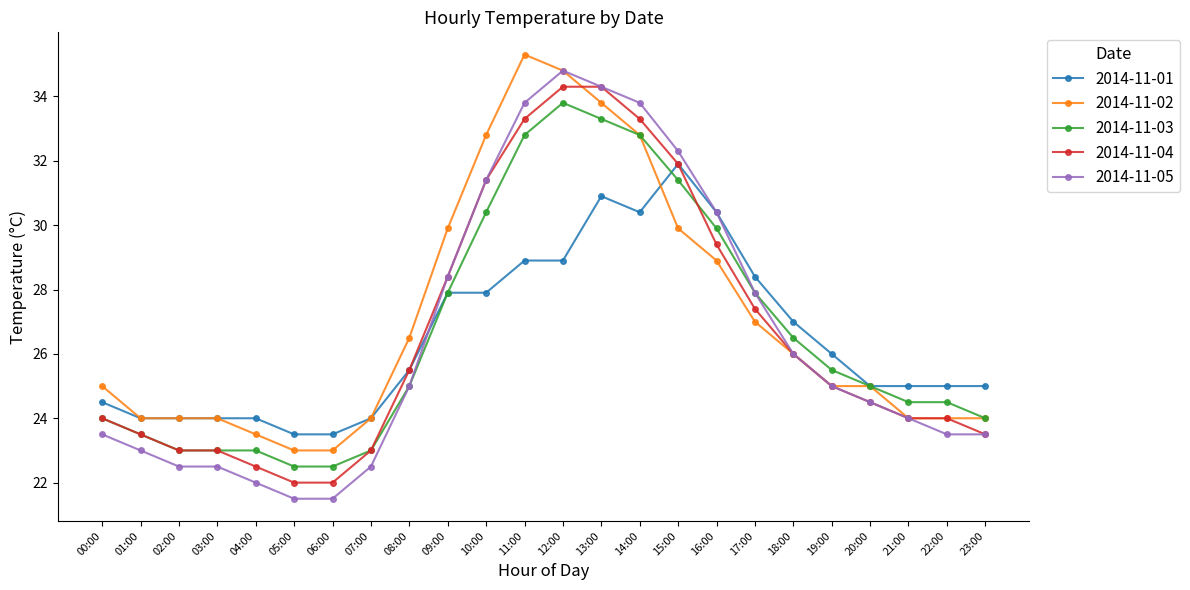

What is the lowest value of the 2014-11-02 series?

23.0